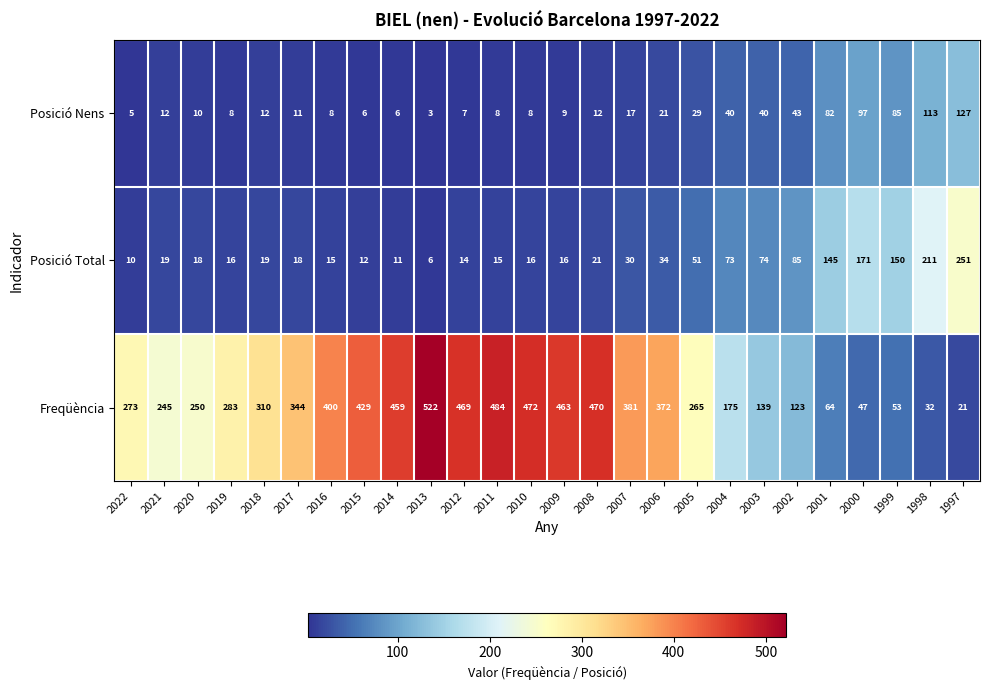

Between 2014 and 2006, which series saw the biggest shift?

Freqüència